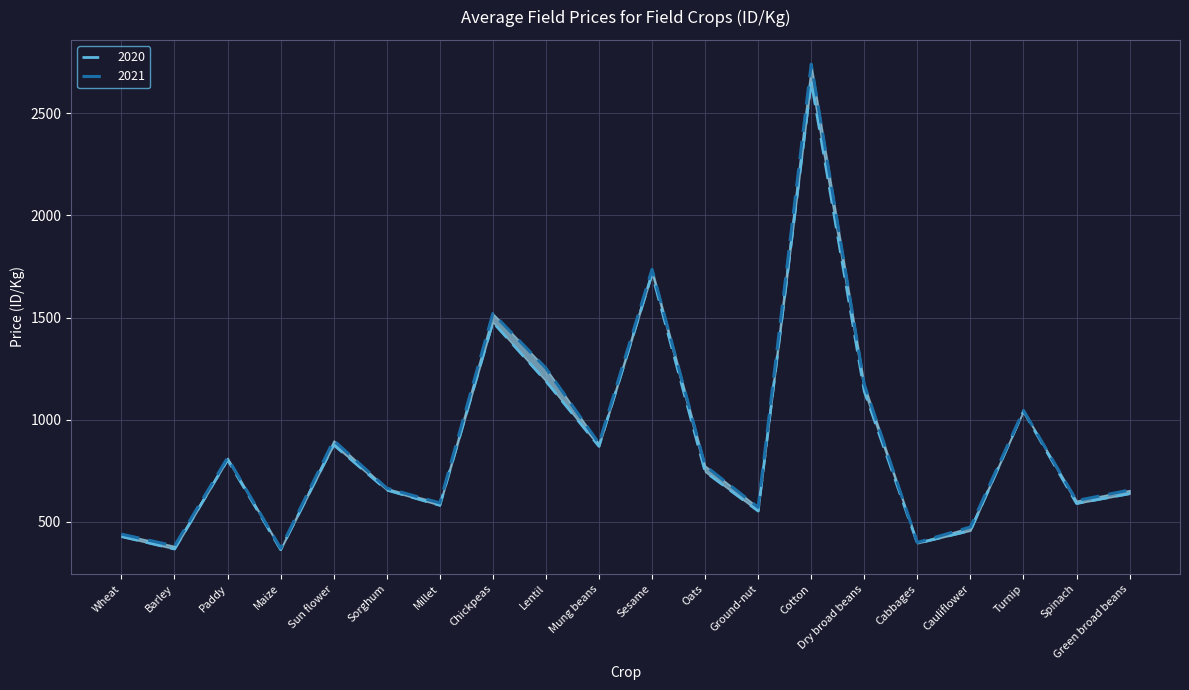

Reading right to left, extract all data points from this chart.

2020: 637	589	1041	456	394	1138	2656	552	744	1713	869	1188	1477	580	655	876	363	803	366	427
2021: 655	603	1045	474	398	1172	2741	570	774	1736	883	1252	1520	592	664	898	370	813	381	439